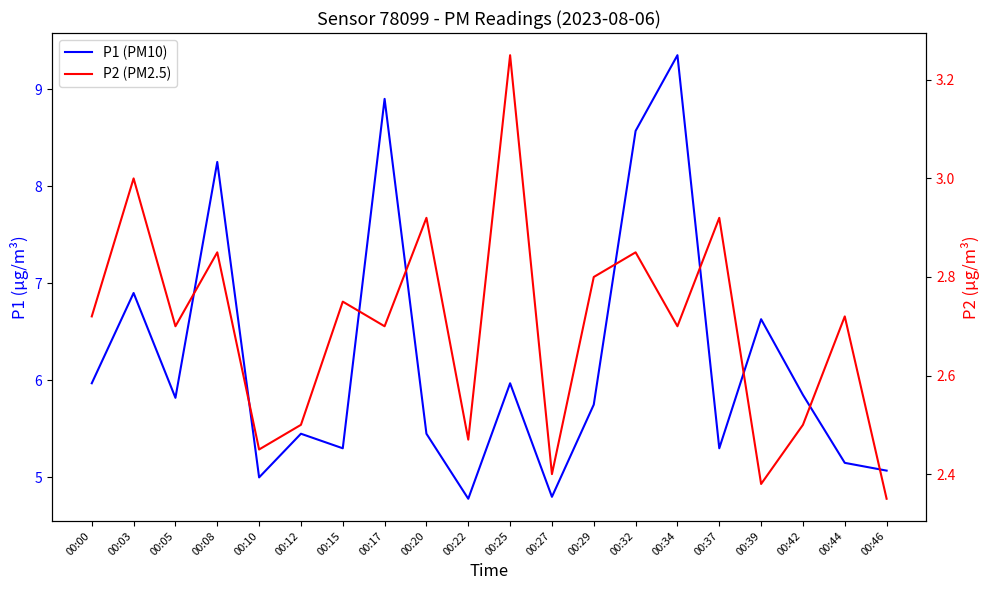

Is the value of P2 (PM2.5) at 00:37 greater than the value of P1 (PM10) at 00:29?

No